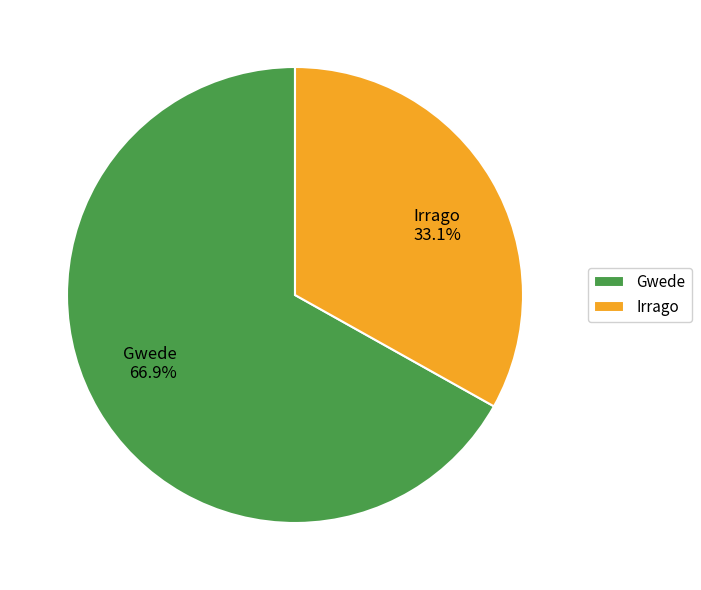

To the nearest percent, what percentage of the pie is Gwede?

67%